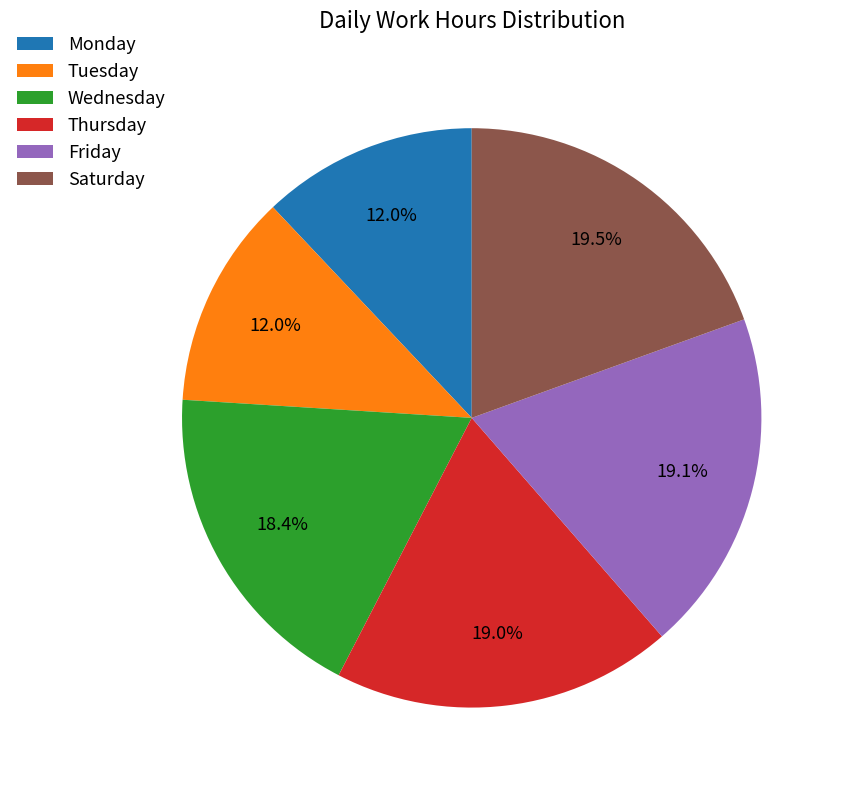

Between Monday and Saturday, which is larger?

Saturday